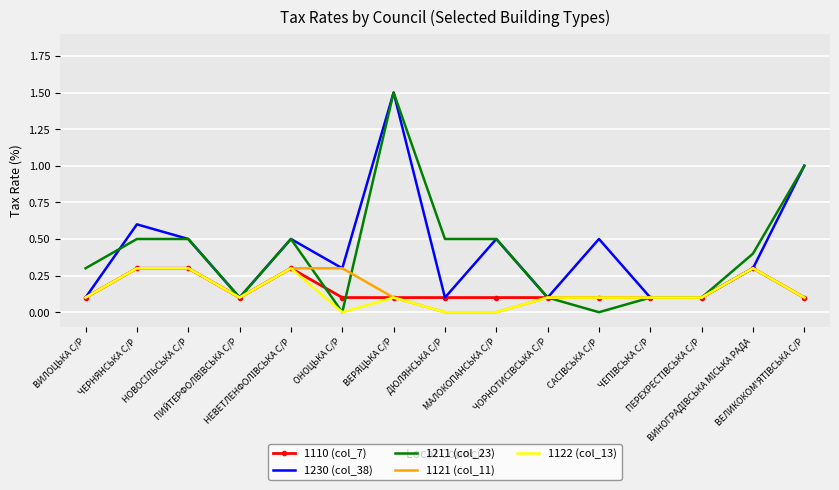

How many categories are shown in the chart?

15